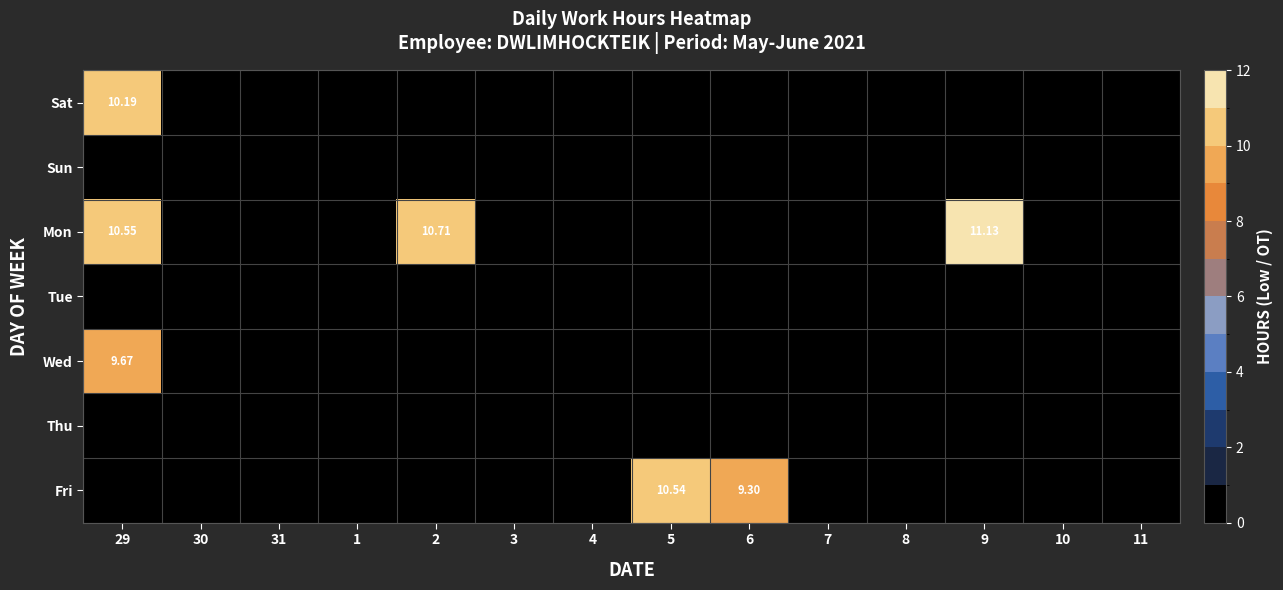

Rank the series by their maximum value, from highest to lowest.

Mon, Fri, Sat, Wed, Sun, Tue, Thu